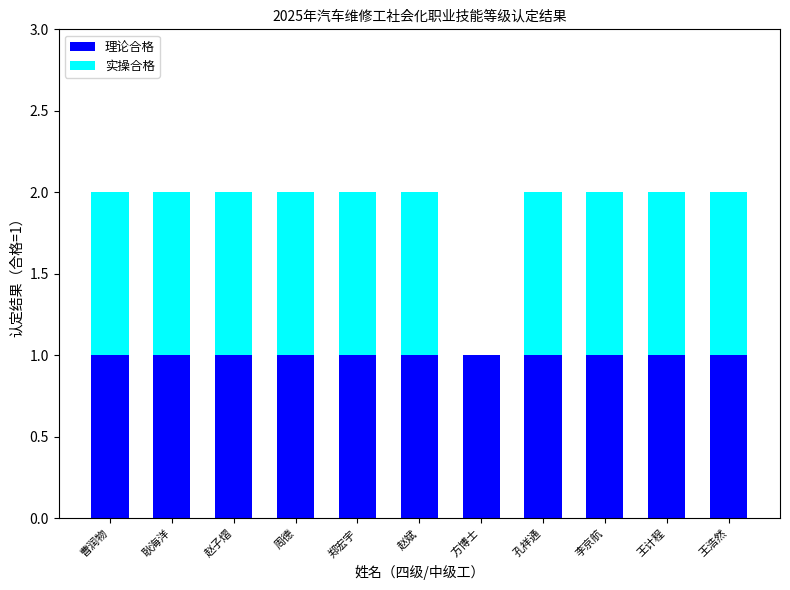

Reading left to right, transcribe the values for 理论合格.

曹润物=1	耿海洋=1	赵子熠=1	周德=1	郑宏宇=1	赵斌=1	方博士=1	孔祥通=1	李京航=1	王计程=1	王浩然=1